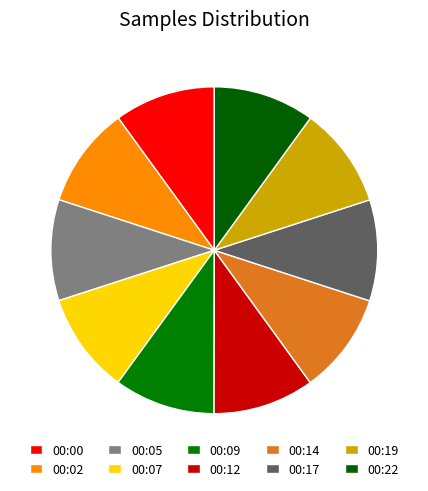

How many slices are in this pie chart?

10